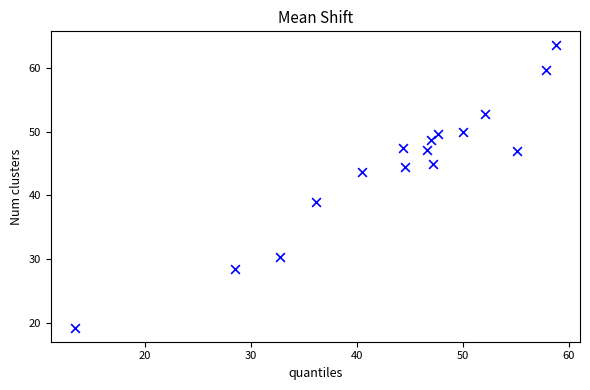

What is the range of Y values (max minus min)?

44.2